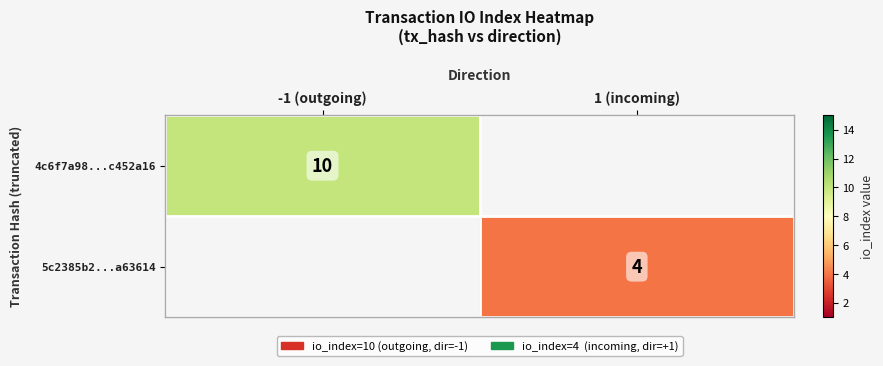

Is it true that 4c6f7a98...c452a16 equals 2 at -1 (outgoing)?

False